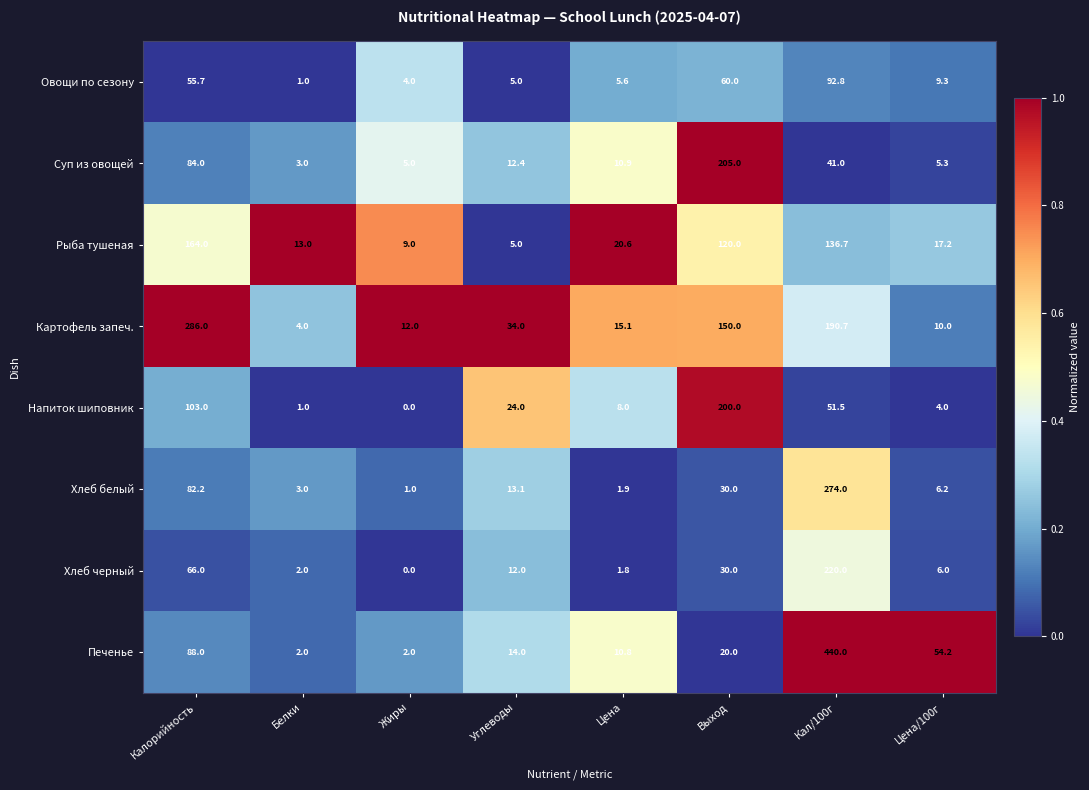

Is it true that Напиток шиповник equals 51.5 at Кал/100г?

True